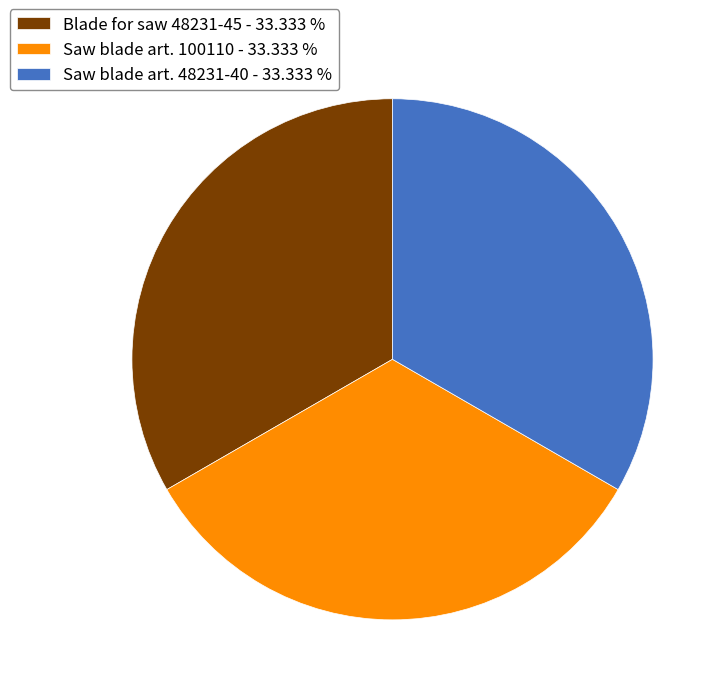

Approximately how many times larger is the value at Saw blade art. 48231-40 - 33.333 % compared to Saw blade art. 100110 - 33.333 %?

1.0